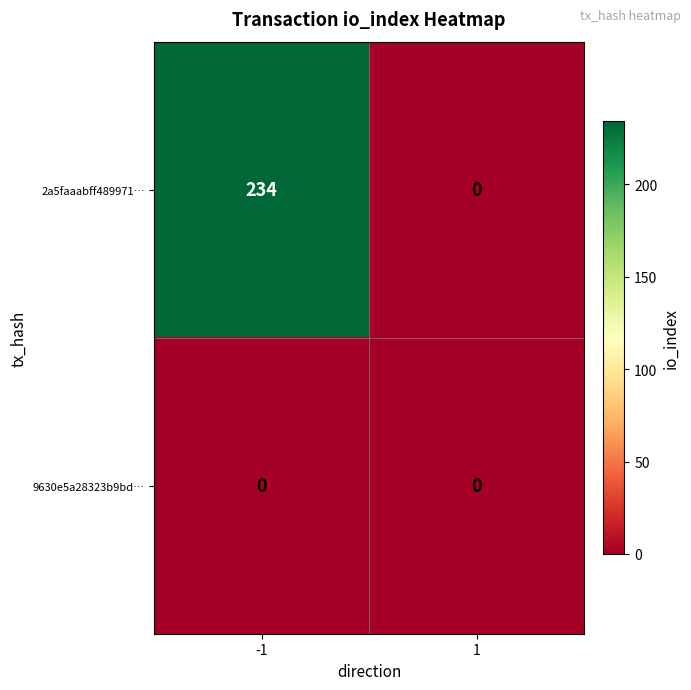

Reading left to right, extract all data points from this chart.

2a5faaabff489971…: 234	0
9630e5a28323b9bd…: 0	0